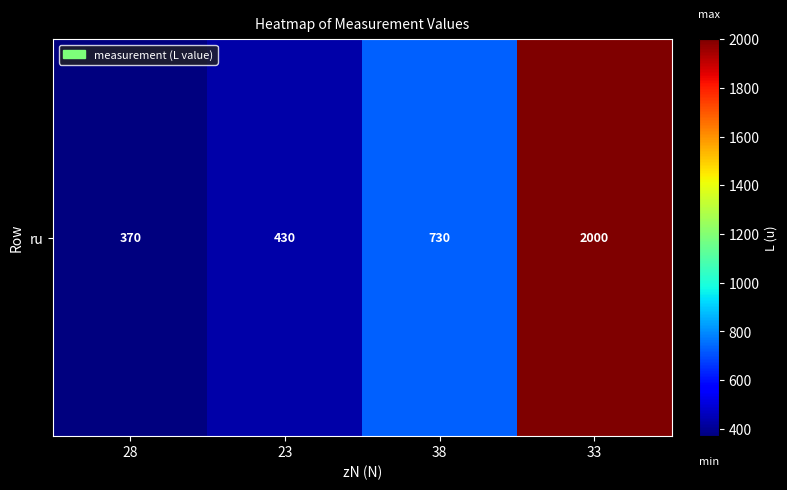

What is the change in value from 28 to 33?

+1630